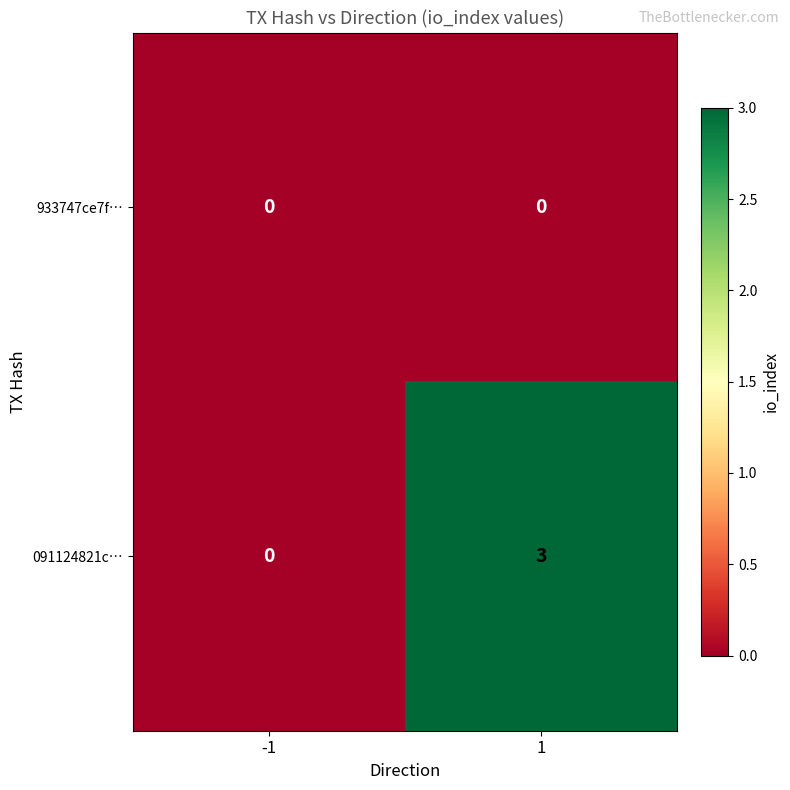

How many categories are shown in the chart?

2